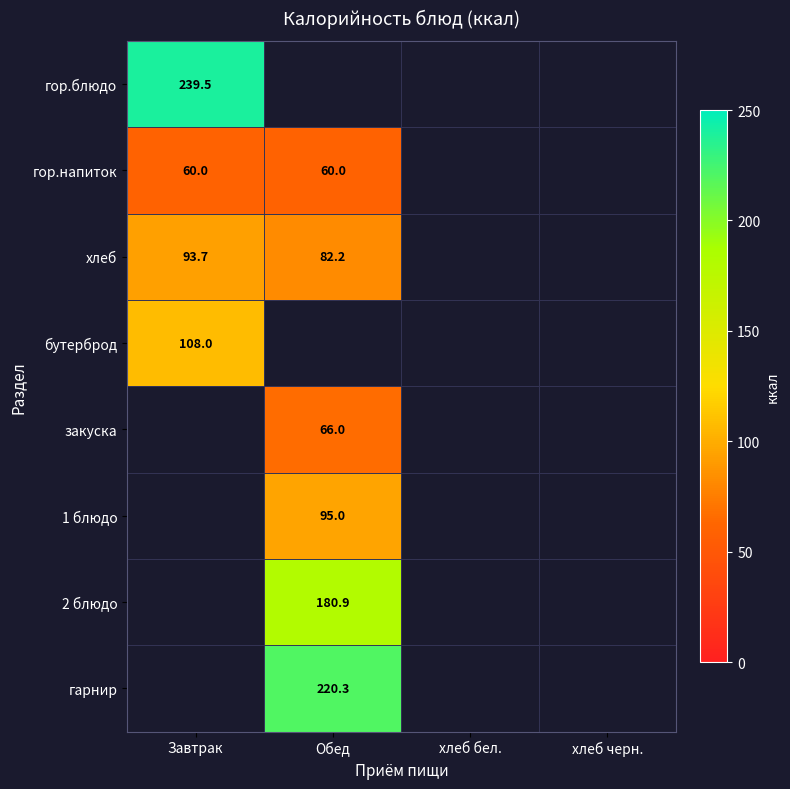

True or false: хлеб has a value of 155.2 at Завтрак.

False